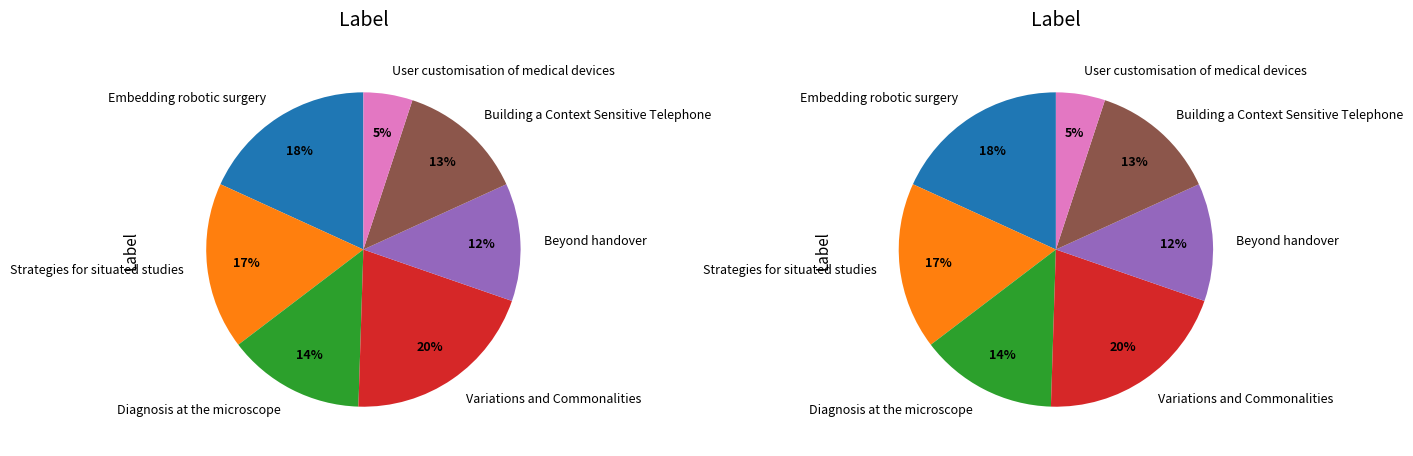

What is the ratio of the value at Diagnosis at the microscope to the value at Variations and Commonalities?

0.7